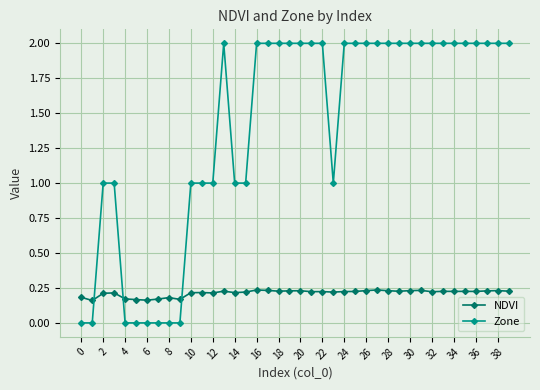

What is the greatest value displayed?

2.0